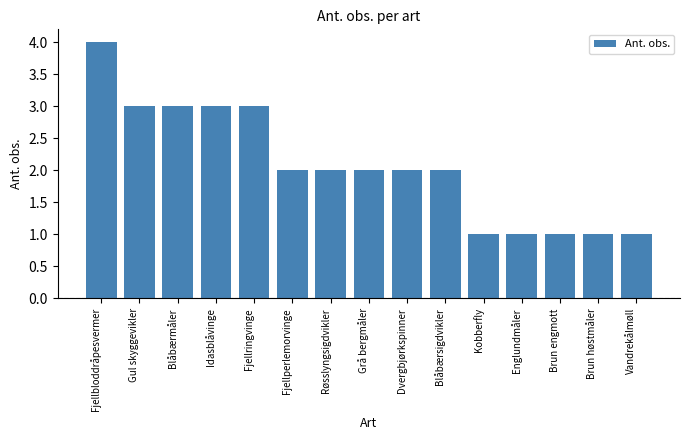

What is the difference between the values at Grå bergmåler and Gul skyggevikler?

1